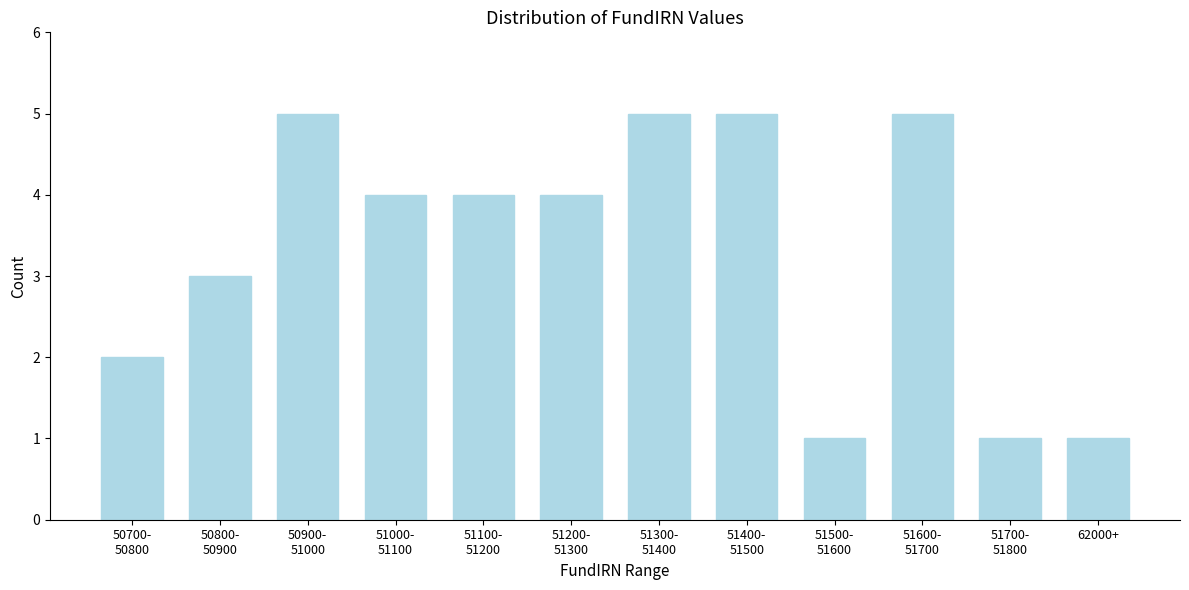

Reading right to left, transcribe all the data shown in this chart.

1	1	5	1	5	5	4	4	4	5	3	2